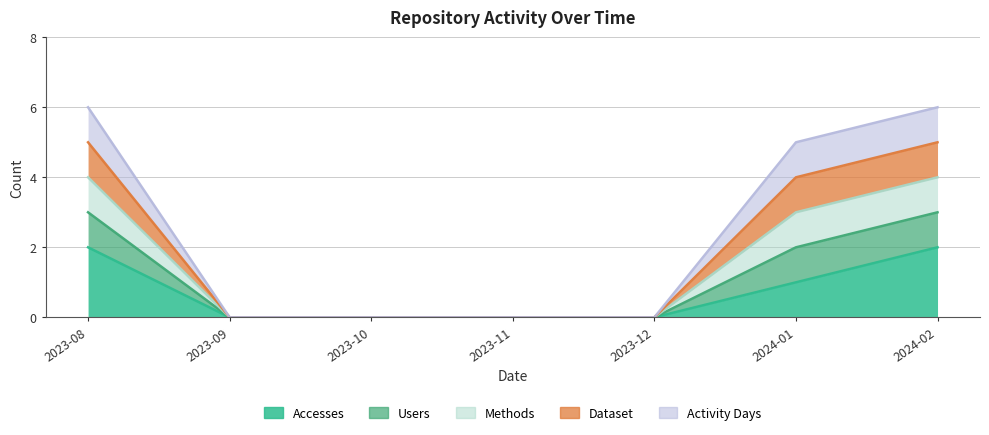

True or false: Accesses and Dataset intersect in this chart.

False